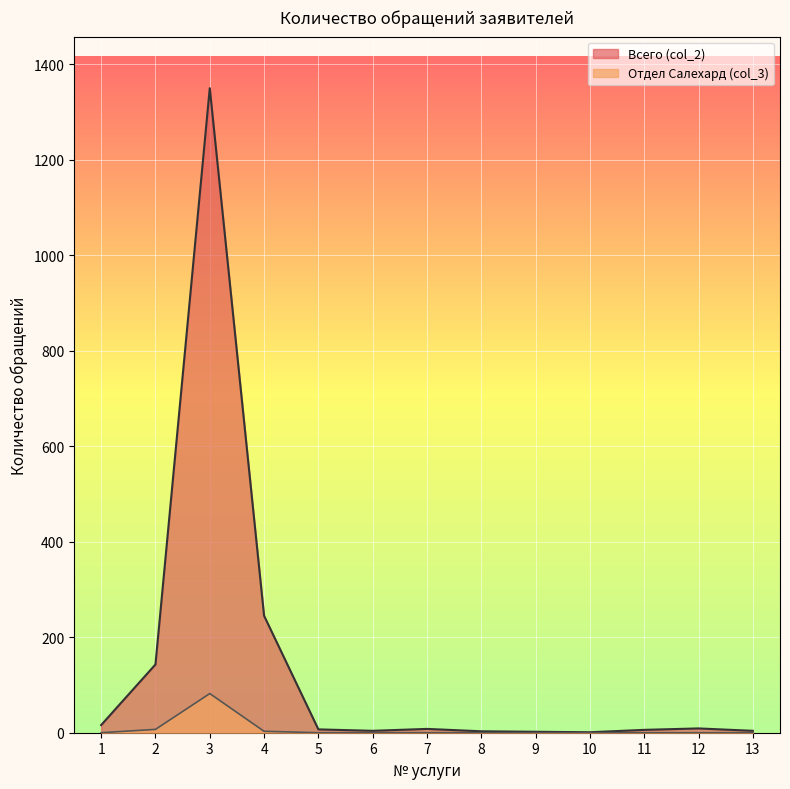

What is the total value across all series at 4?

248